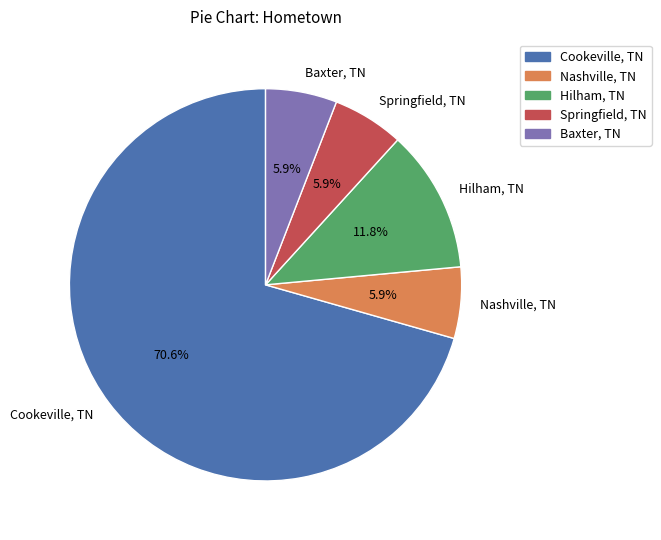

What is the ratio of the value at Nashville, TN to the value at Cookeville, TN?

0.1